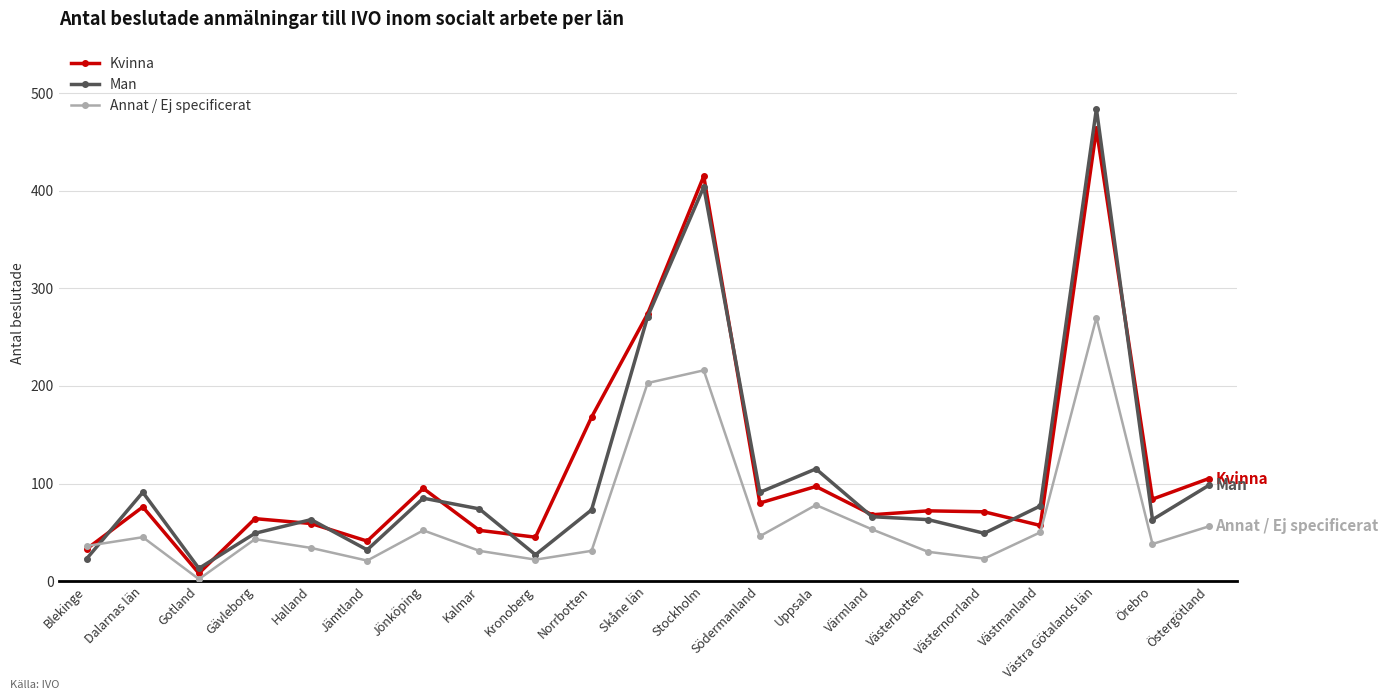

What is the maximum value shown in the chart?

484